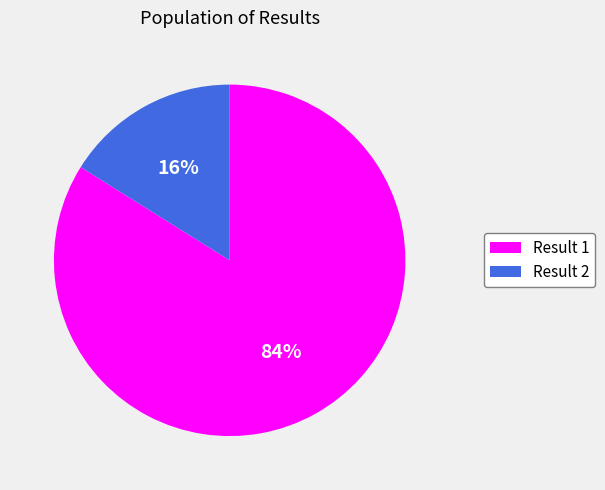

To the nearest percent, what is the combined percentage of Result 2 and Result 1?

100%